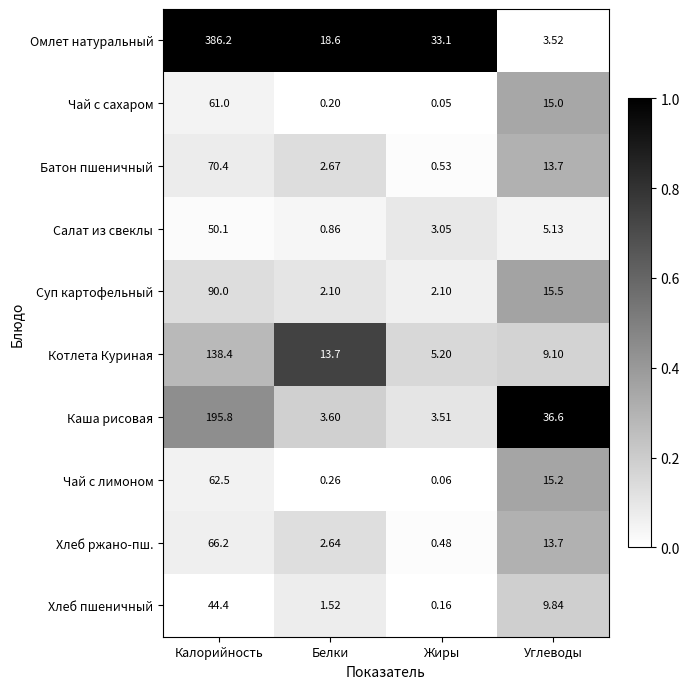

Which series has the largest range (max minus min)?

Омлет натуральный